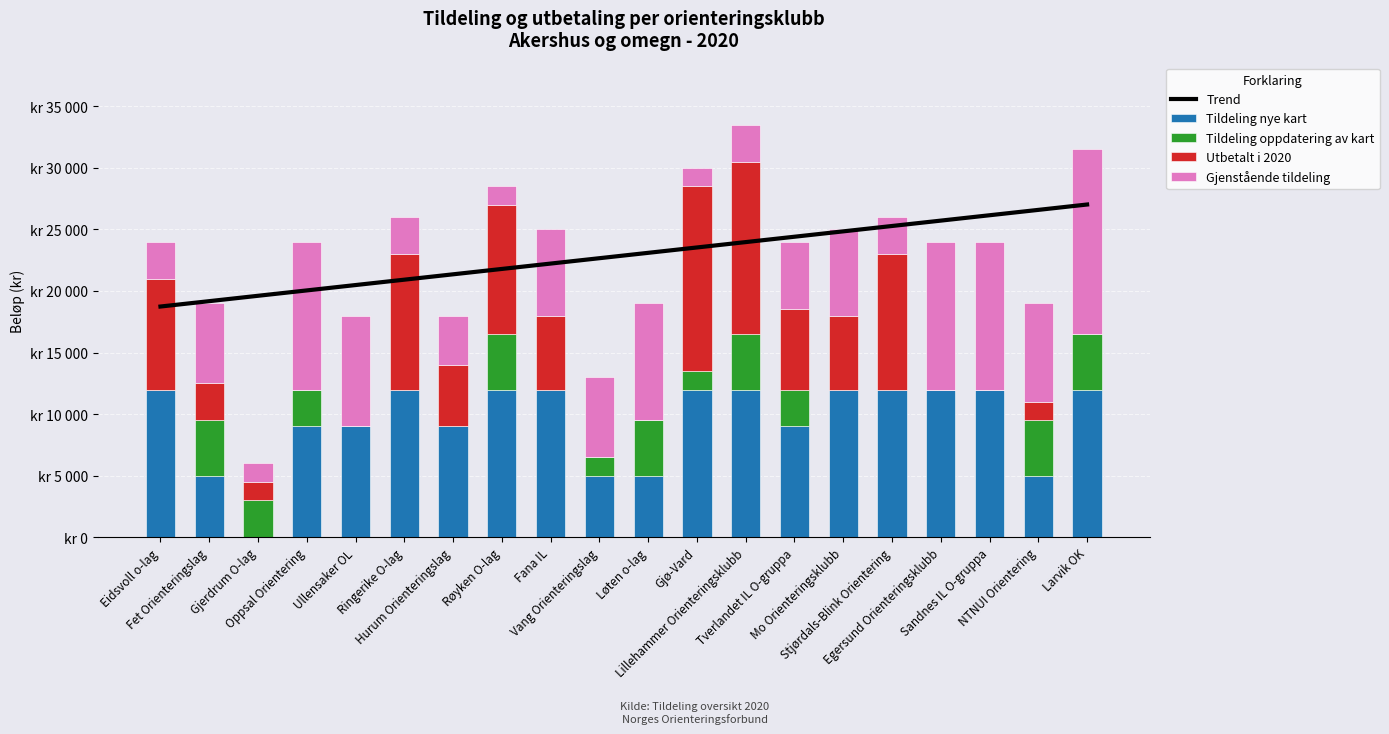

Which series has the largest total across all categories?

Trend